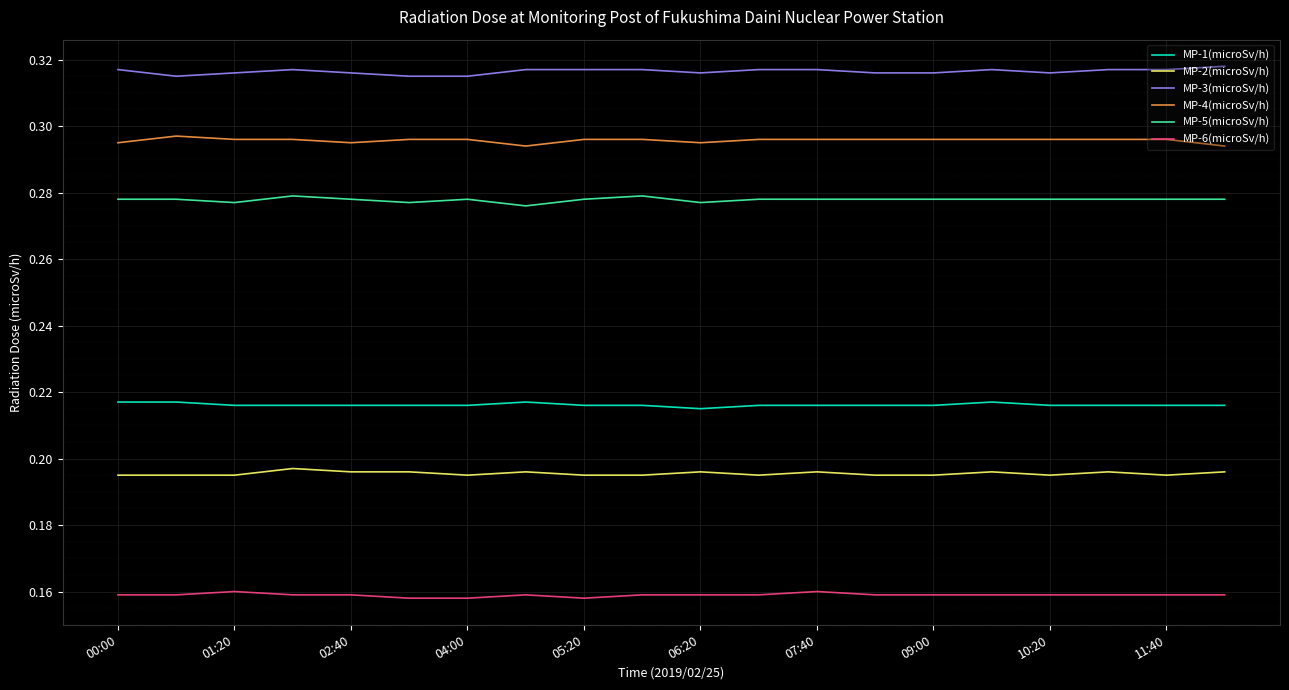

True or false: MP-2(microSv/h) and MP-5(microSv/h) intersect in this chart.

False